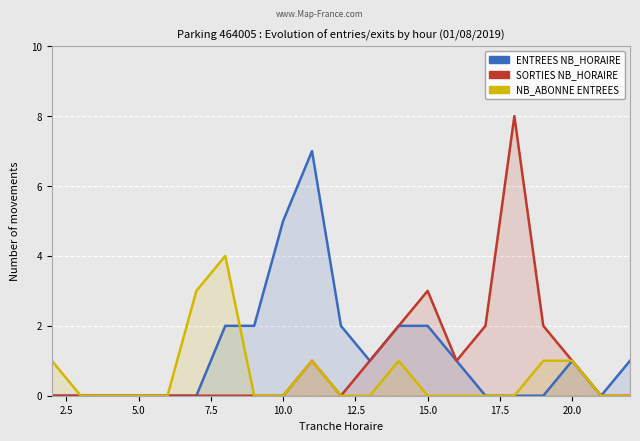

What is the maximum value shown in the chart?

8